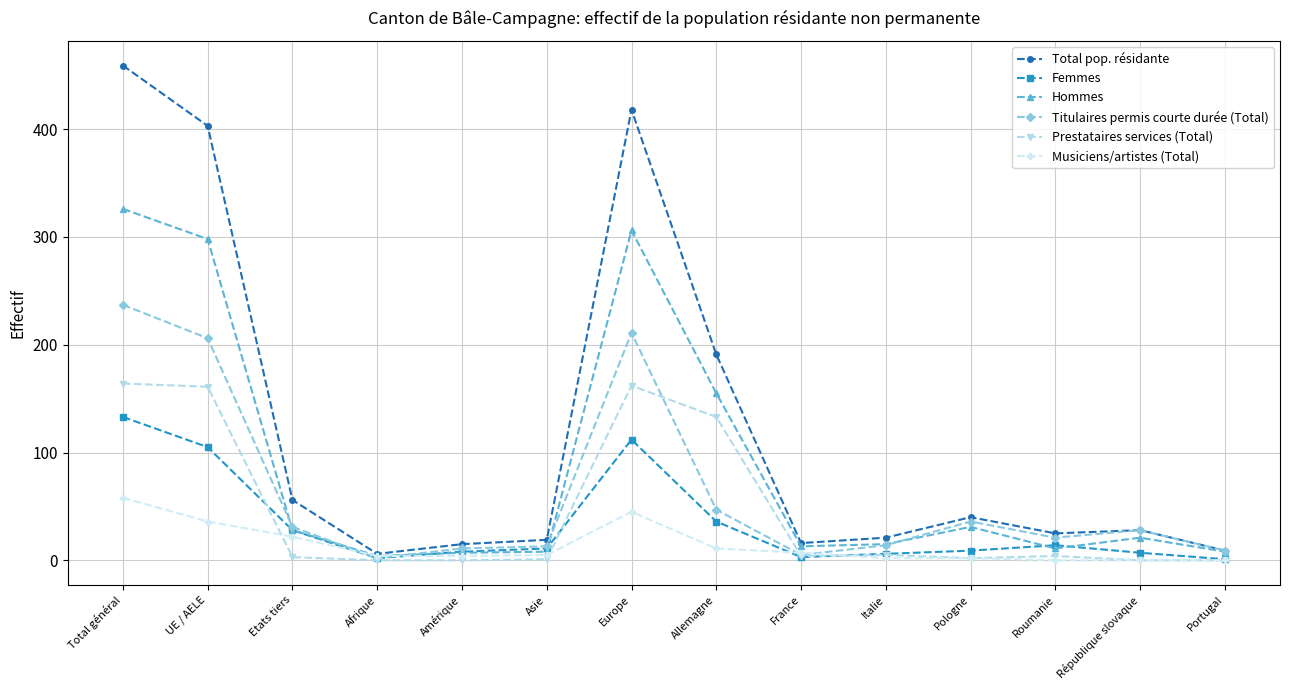

Is this an area chart (filled region under the line)?

No